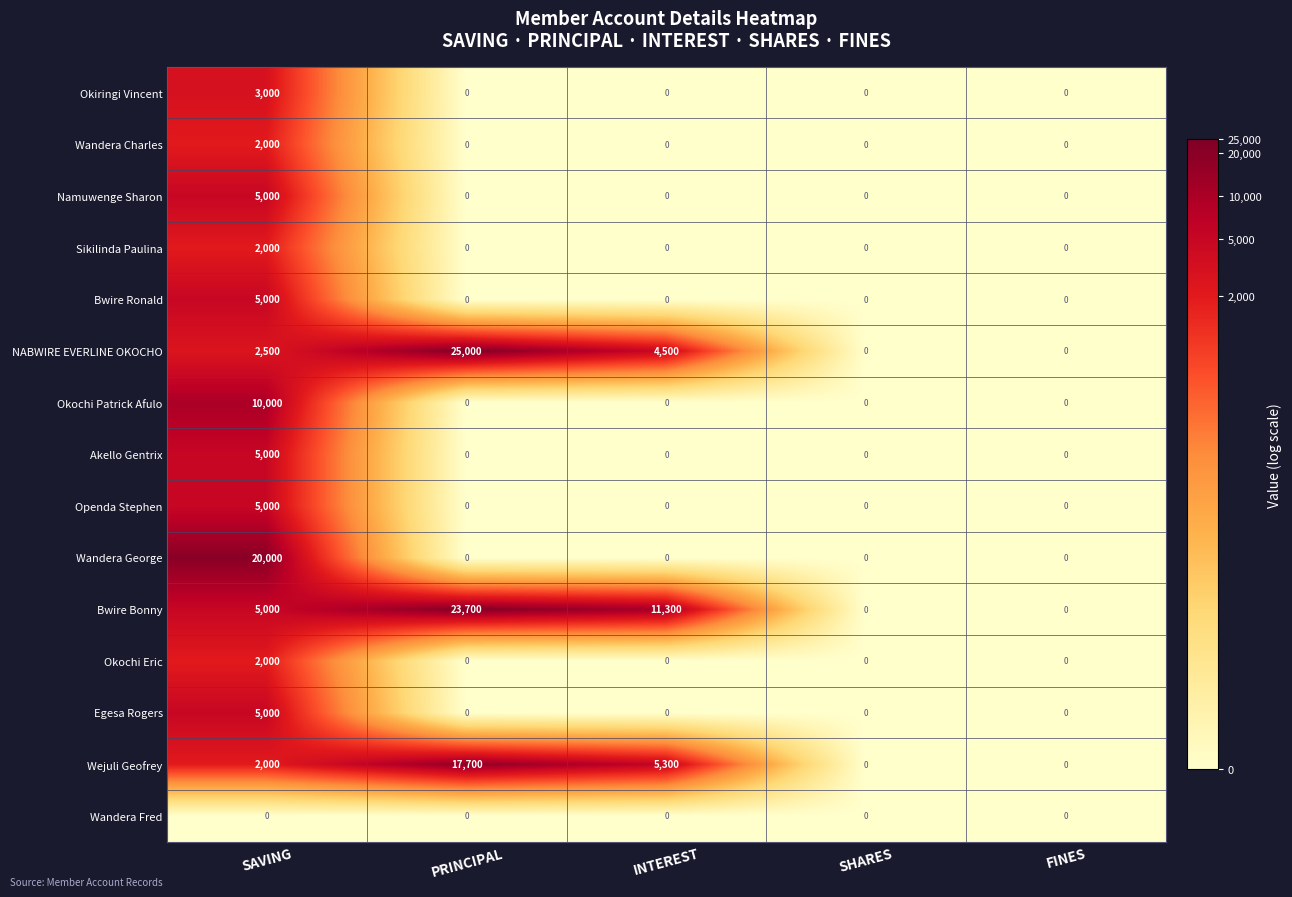

Is it true that Bwire Bonny equals 0 at SHARES?

True